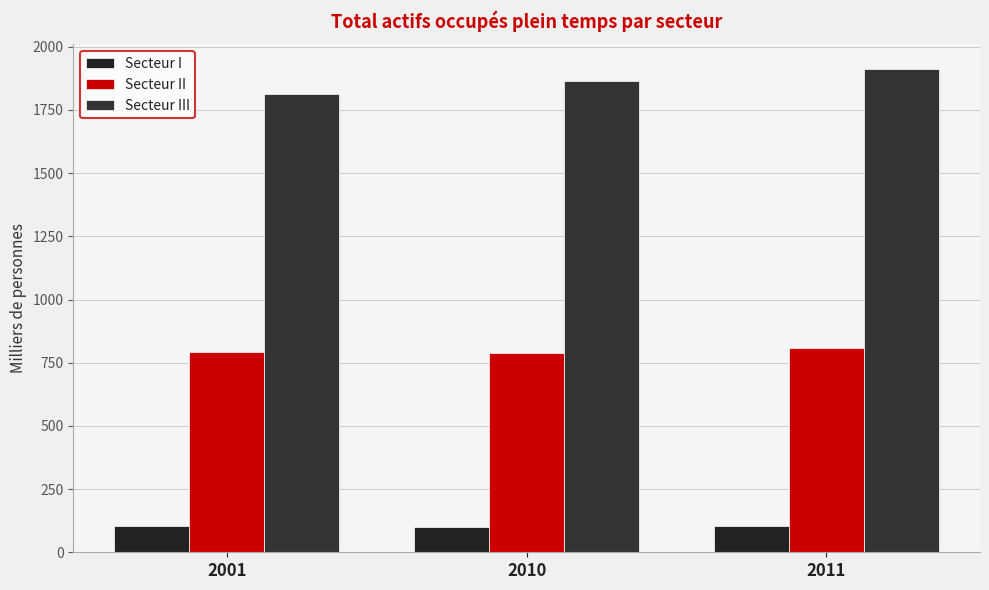

How many data points does each series have?

3